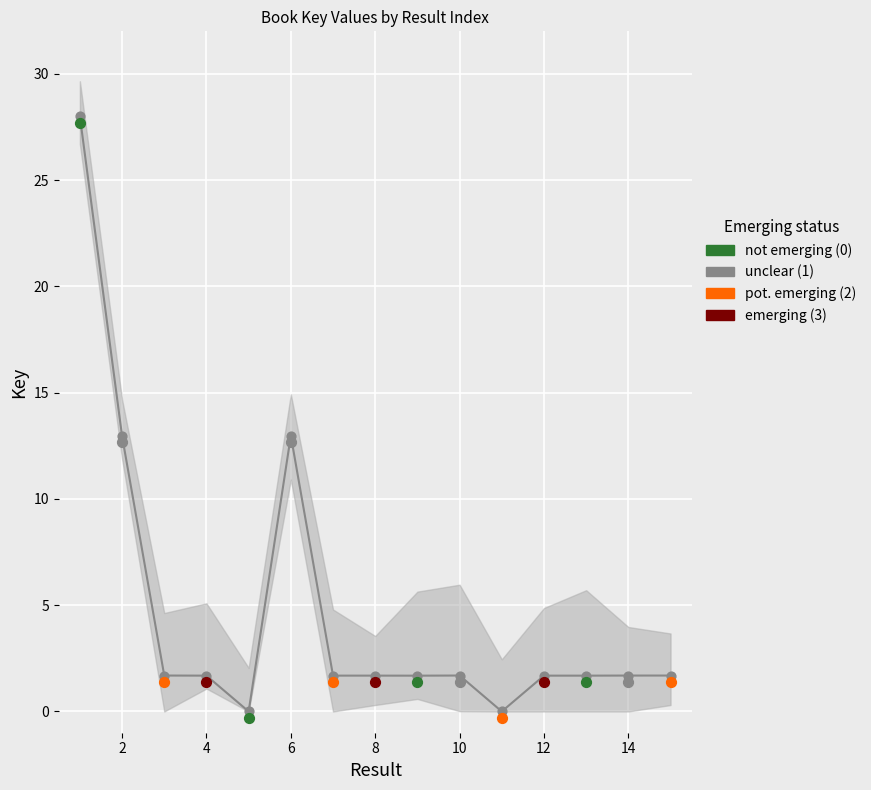

Approximately how many times larger is the value at 2 compared to 12?

7.7